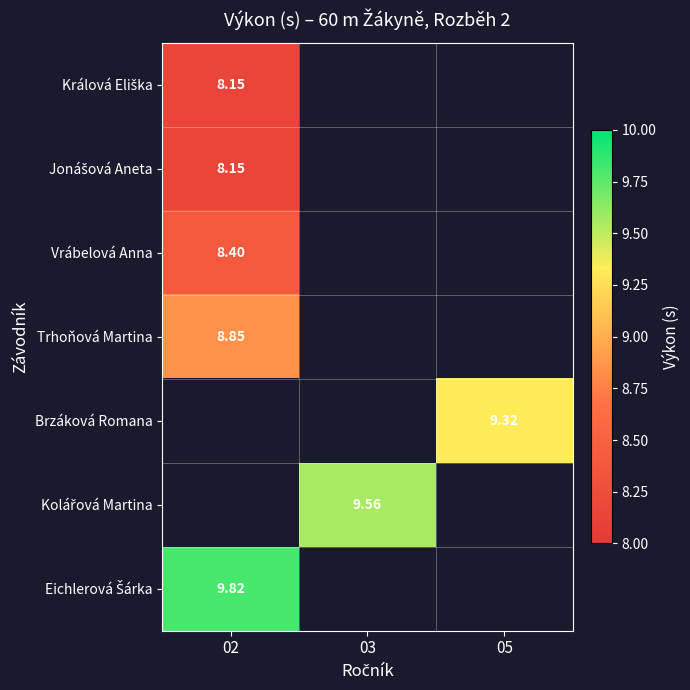

What is the maximum value for Králová Eliška?

8.2